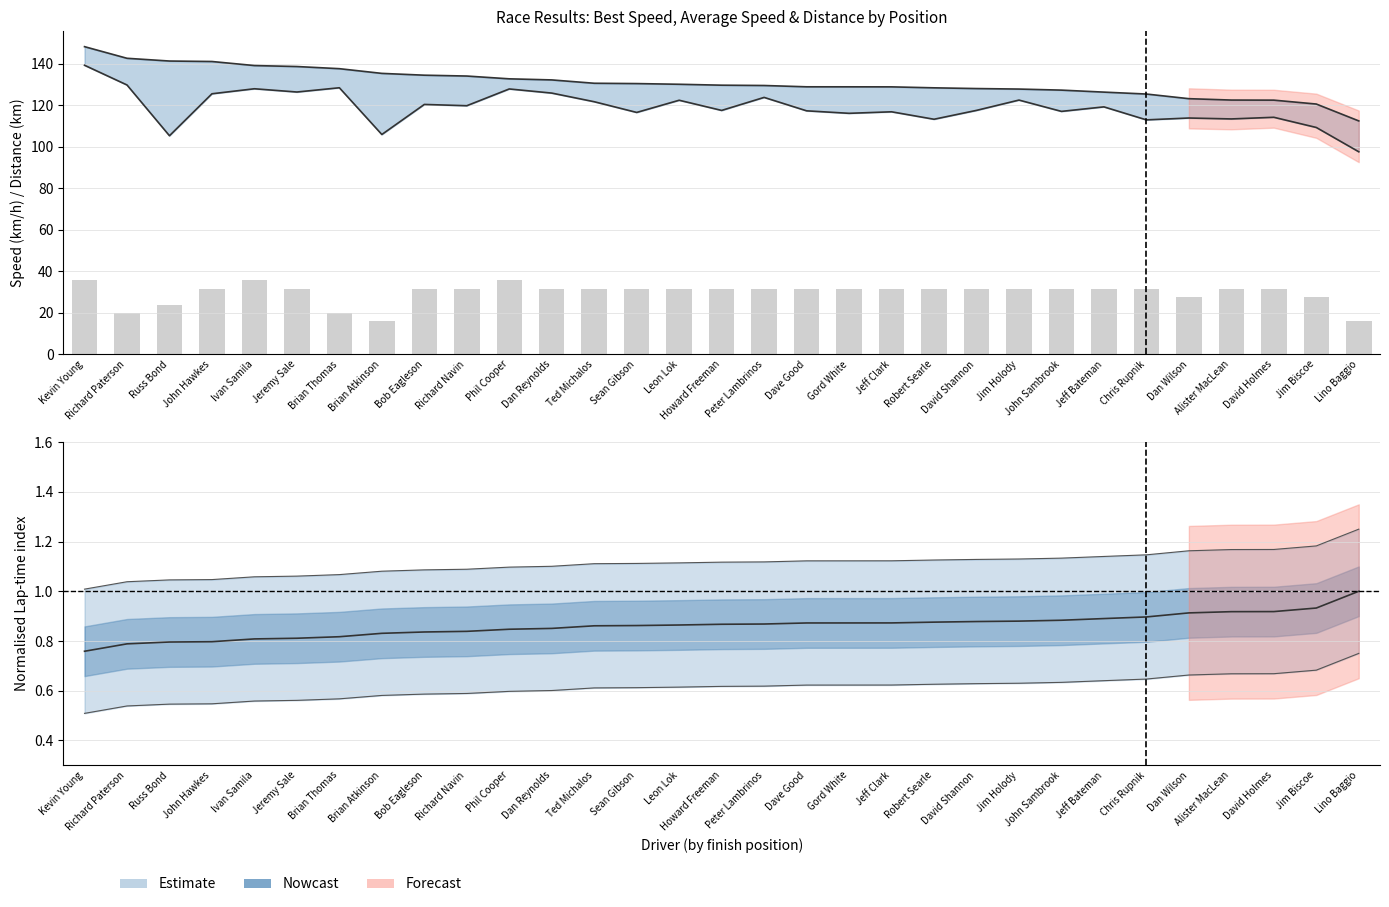

The value at Russ Bond is 7.6. True or false?

False